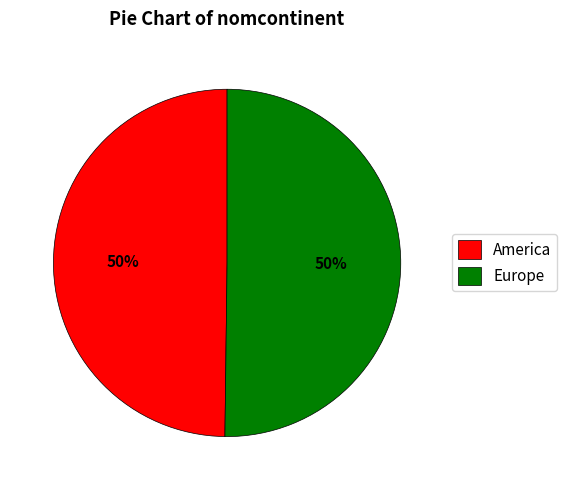

How many segments does this pie chart have?

2